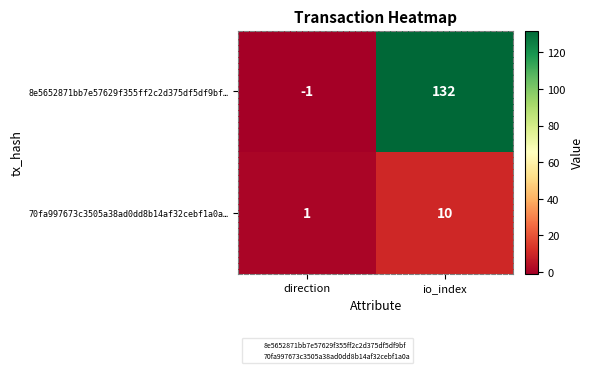

How many values in the 8e5652871bb7e57629f355ff2c2d375df5df9bf… series are below 132?

1